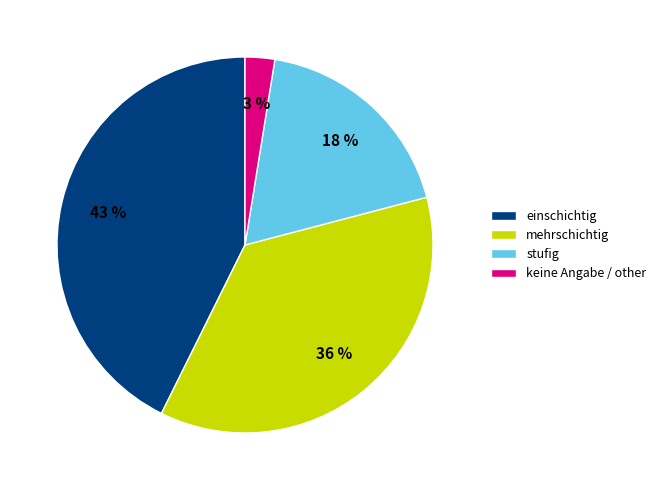

Which slice is the smallest?

keine Angabe / other